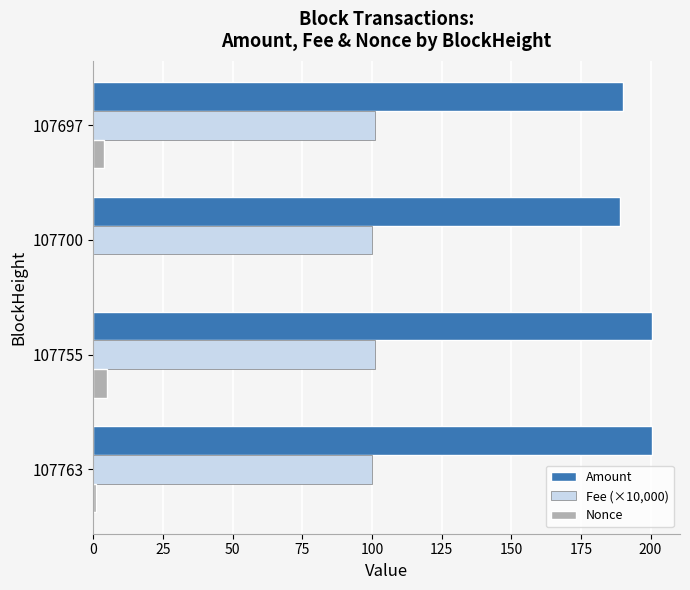

What is the maximum value shown in the chart?

200.6